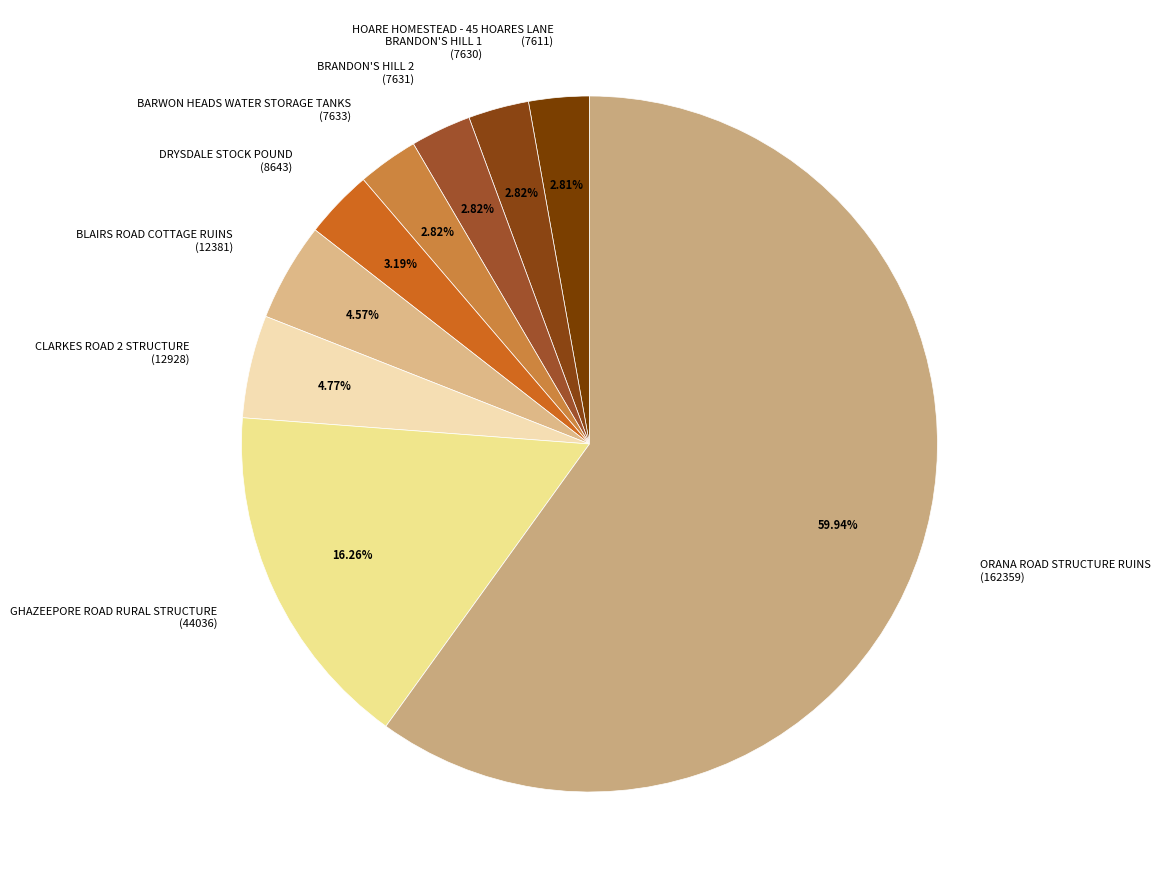

The BRANDON'S HILL 2 slice represents 3% of the pie. True or false?

True